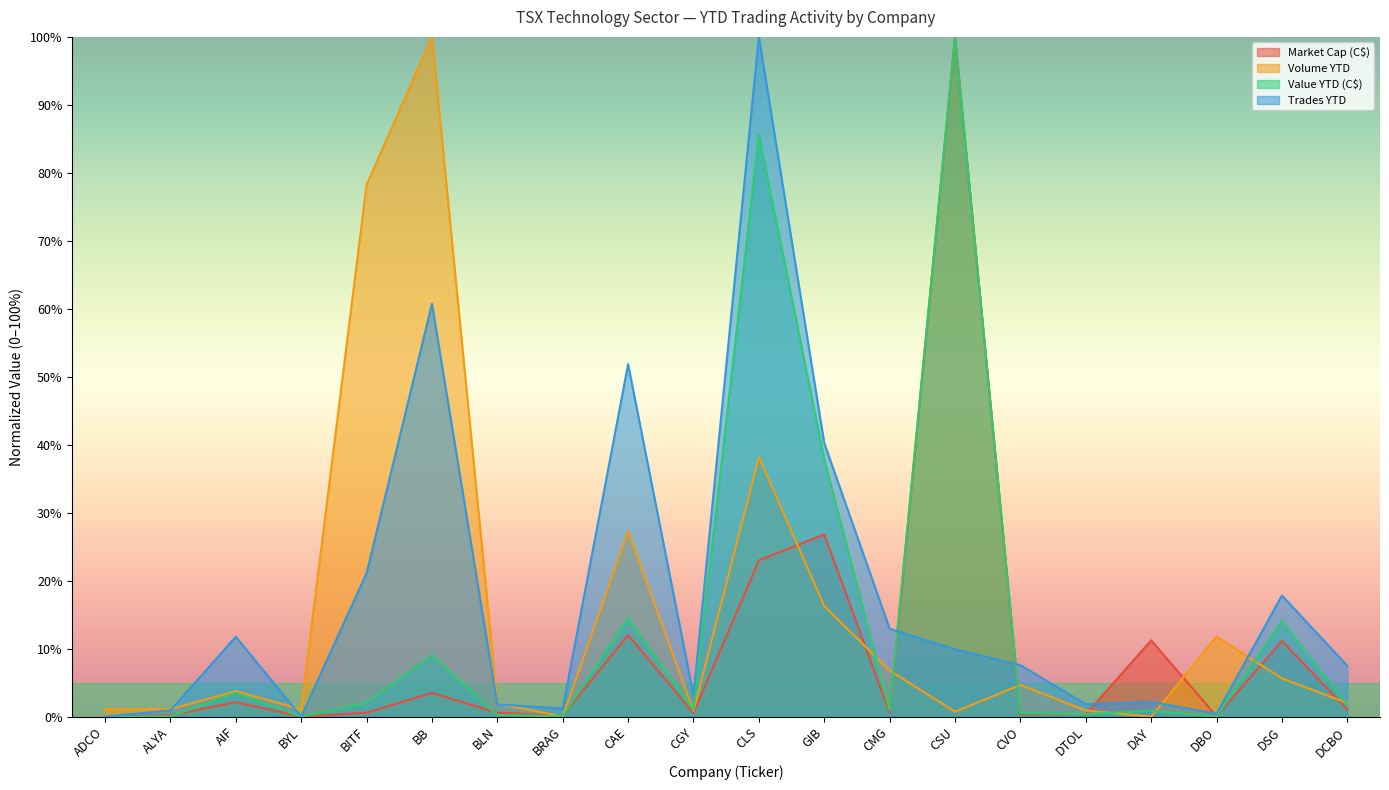

Where does the Trades YTD series first go above 7?

AIF